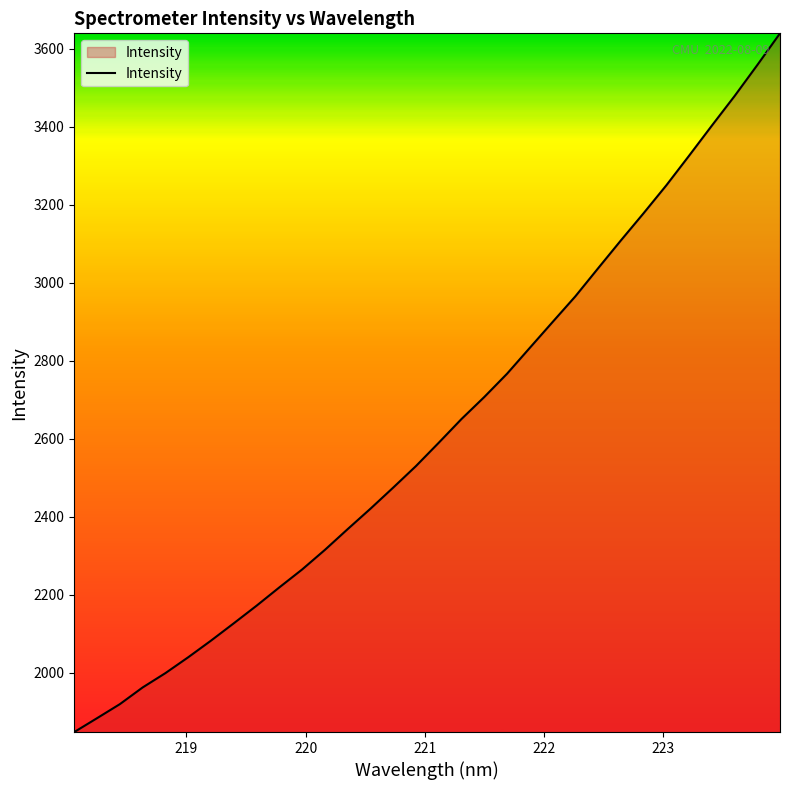

What is the minimum value shown in the chart?

1848.2